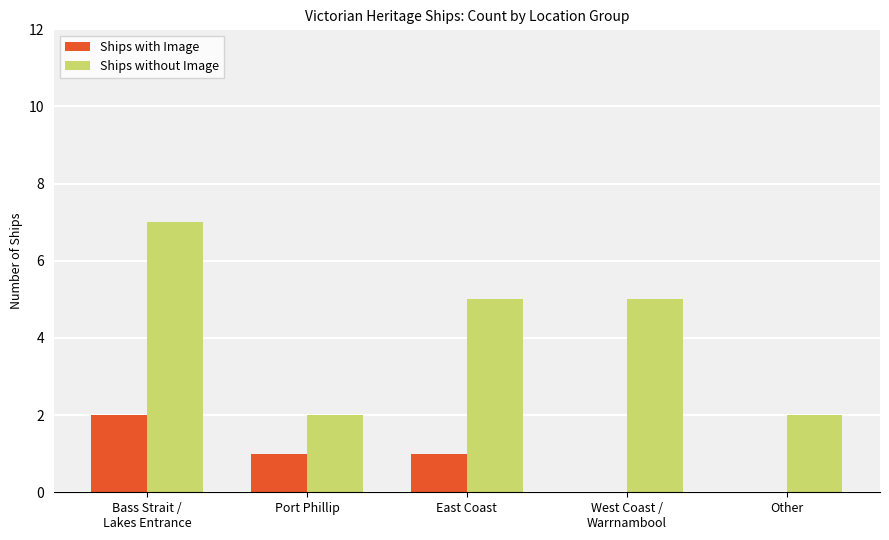

Count the number of data series in this chart.

2